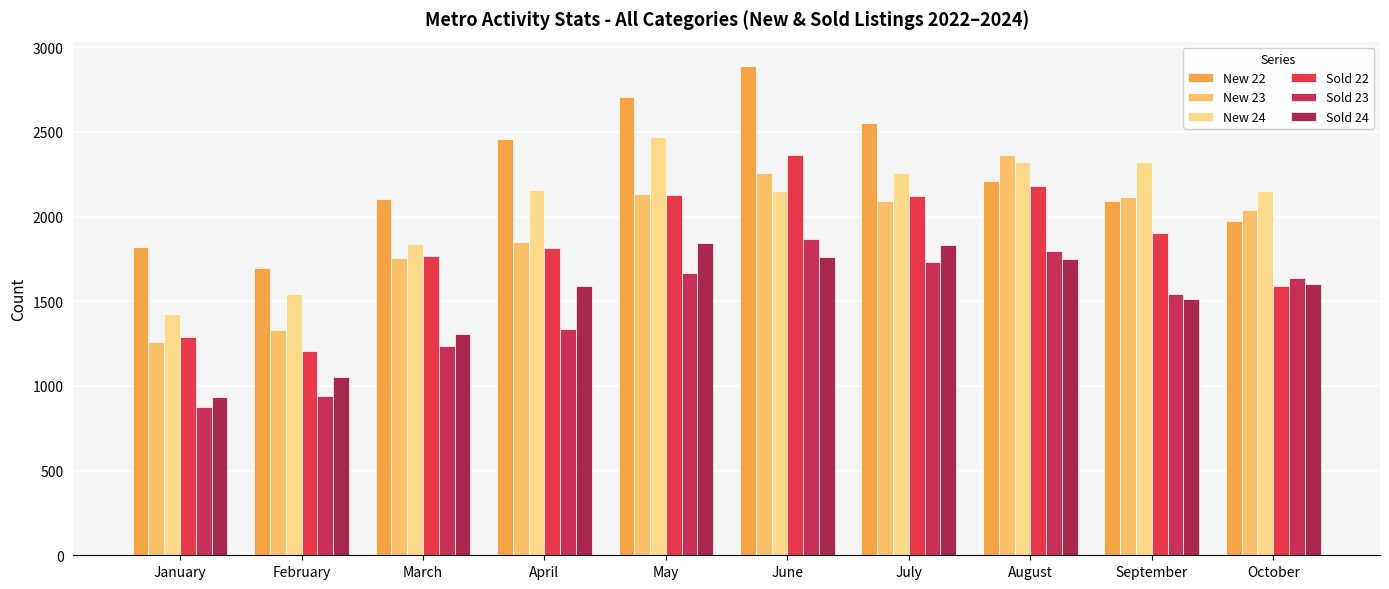

What is the difference between the highest and lowest values at January?

943